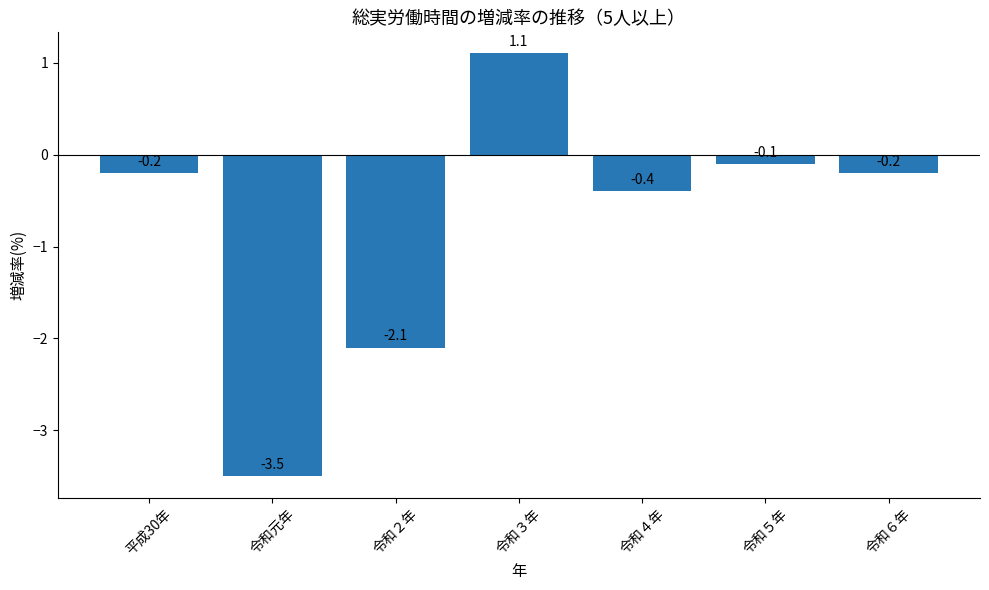

The value at 令和２年 is -2.1. True or false?

True